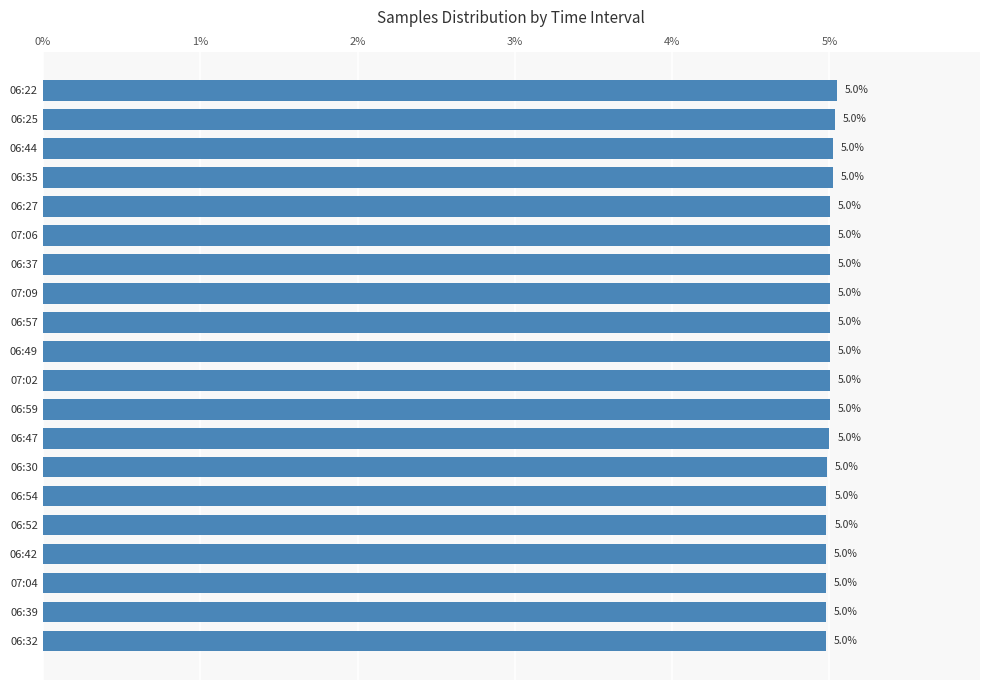

Does the chart contain stacked bars?

No